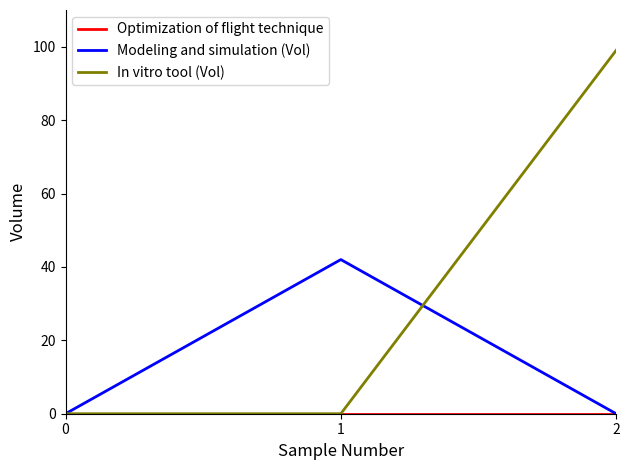

True or false: In vitro tool (Vol) has a value of 0 at 1.

True